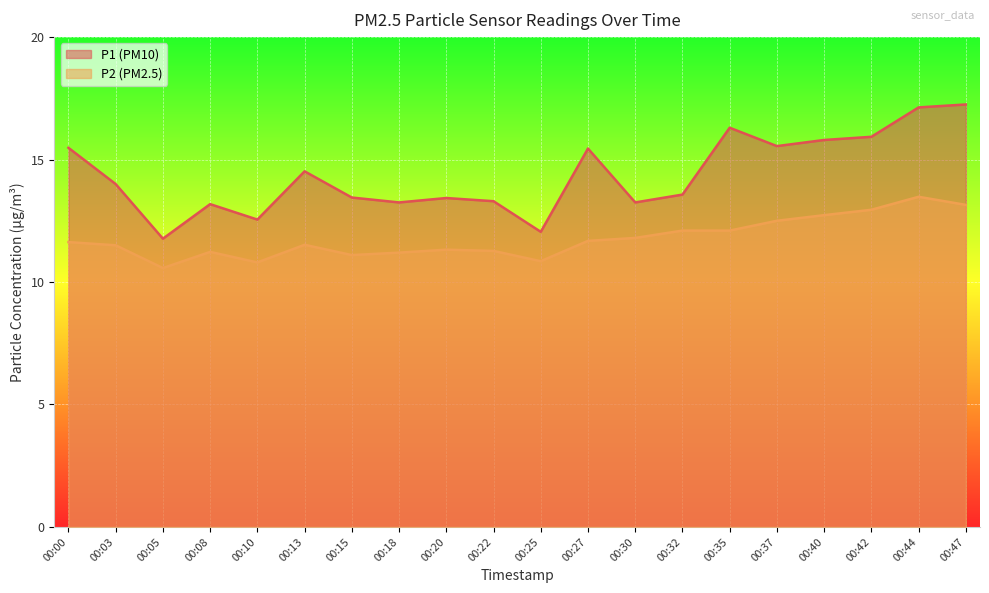

Does the chart display data point markers on the line(s)?

No